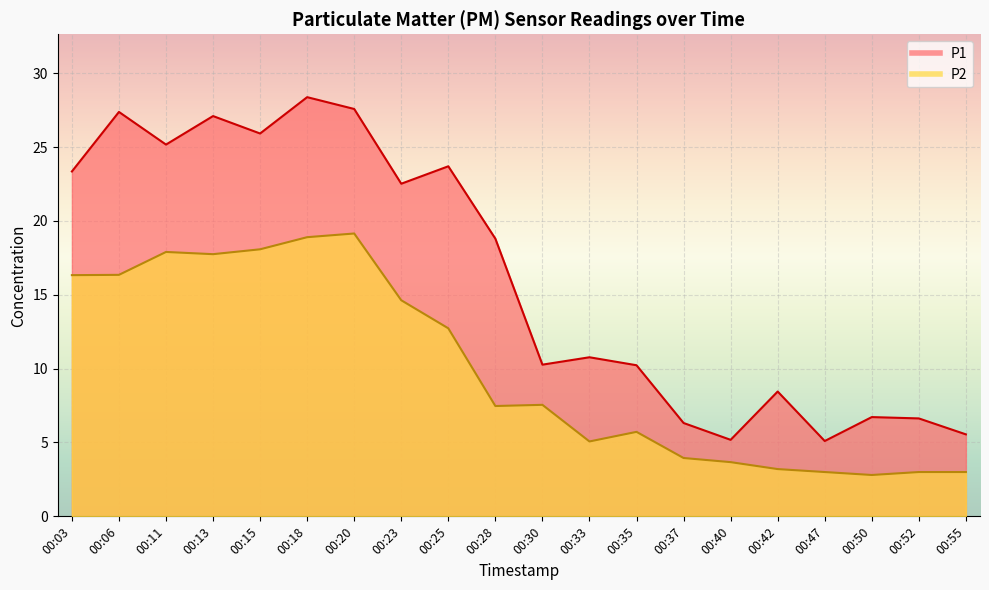

At which category is the sum across all series the highest?

00:18